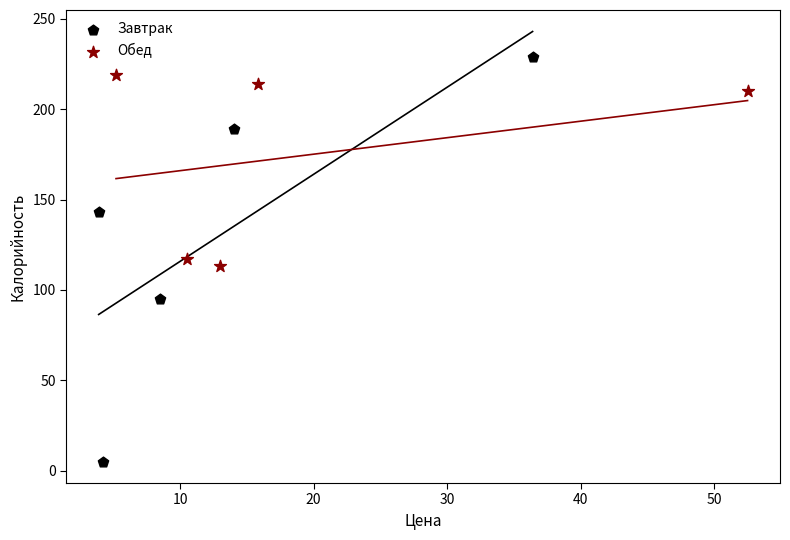

Which series reaches the minimum Y coordinate?

Завтрак